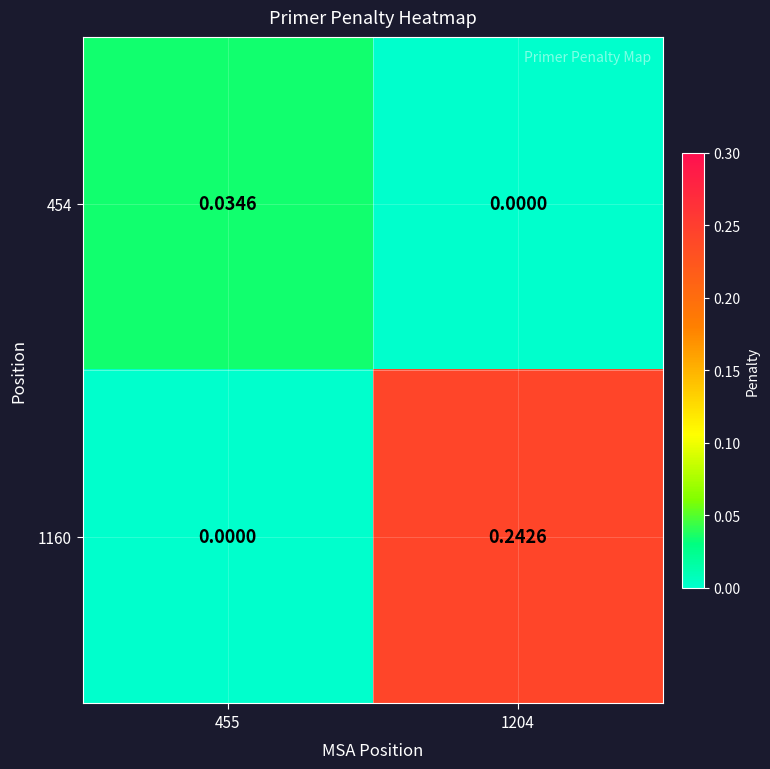

Reading left to right, list all the values displayed in this chart.

454: 455=0.0	1204=0.0
1160: 455=0.0	1204=0.2